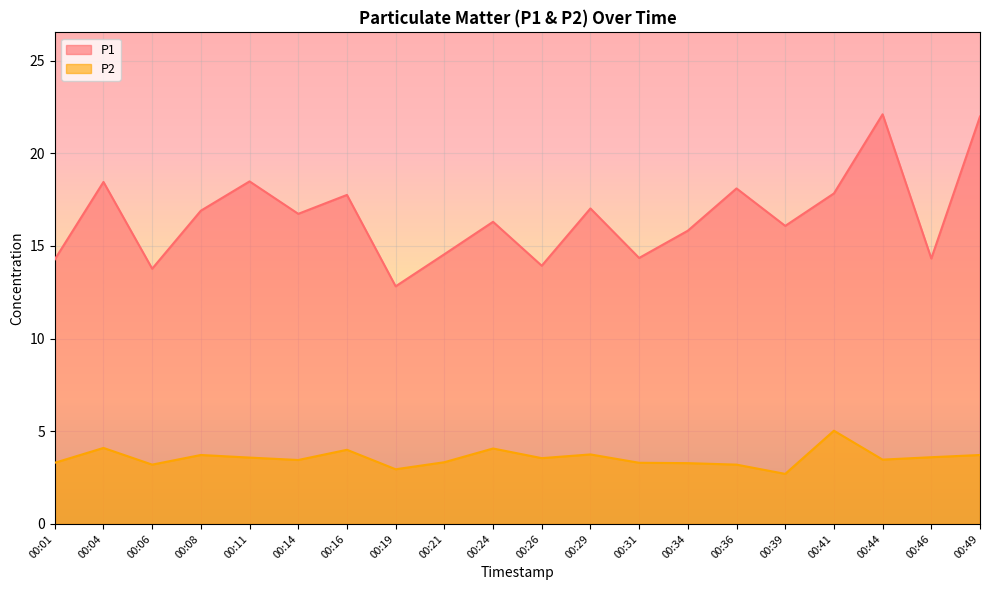

Is it true that P1 equals 27.0 at 00:11?

False